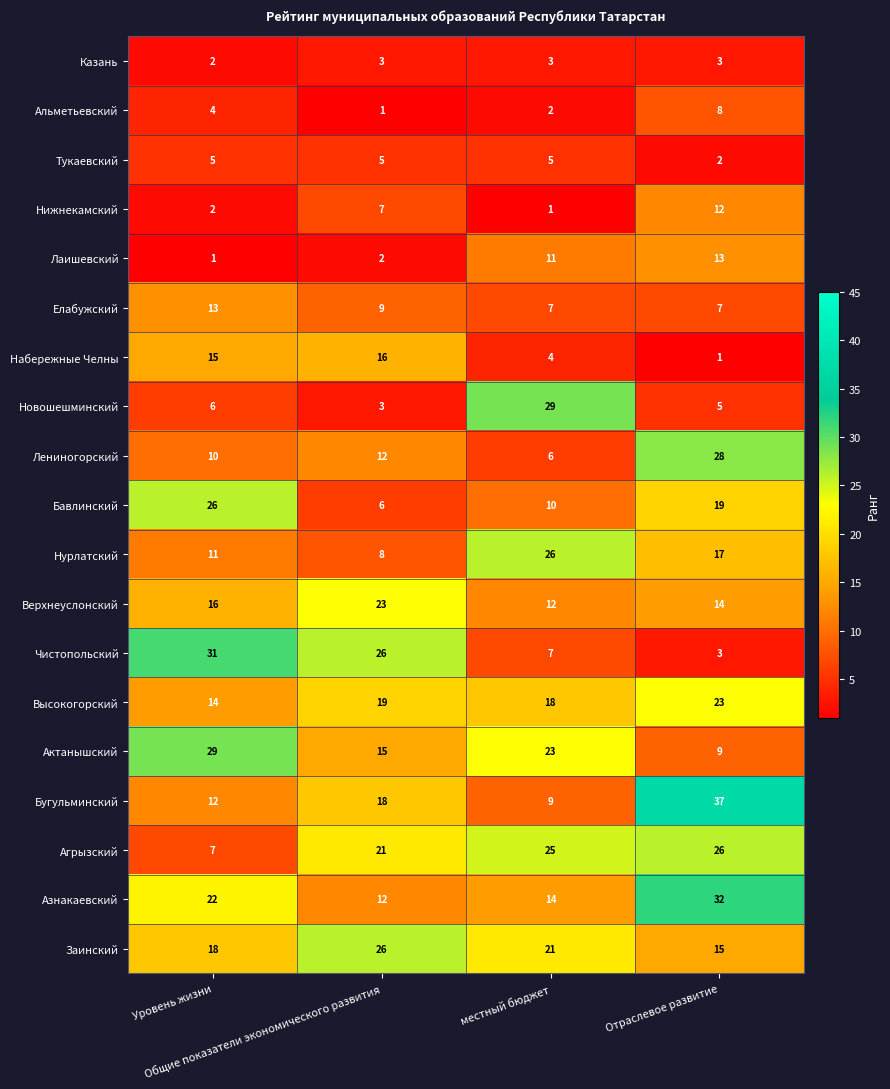

How many Тукаевский values are between 5 and 6?

3